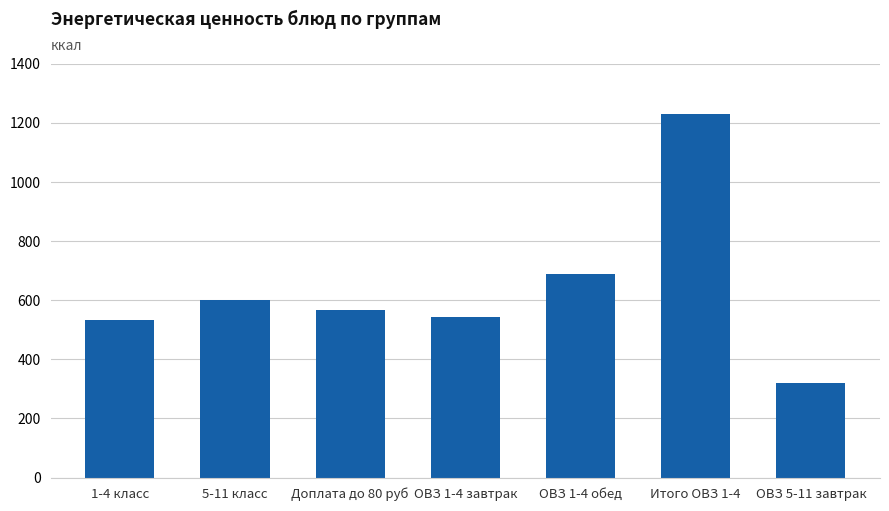

How many categories are shown in the chart?

7